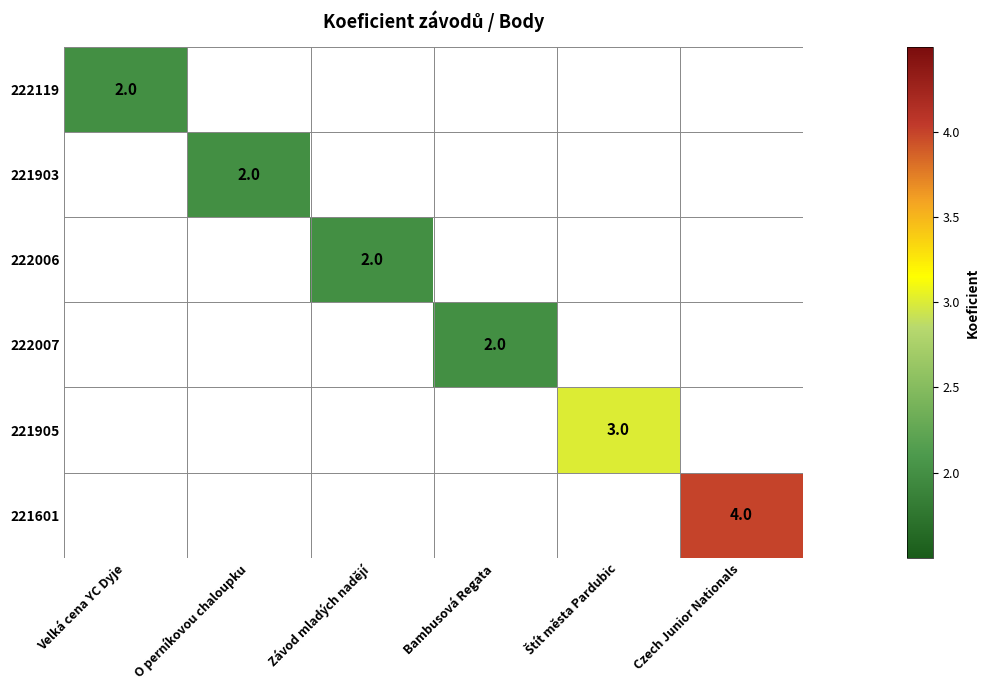

Which series has the largest range (max minus min)?

222119